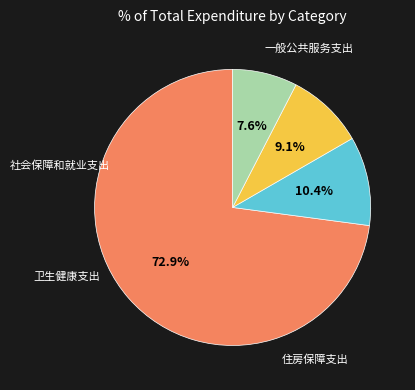

Does any single category account for the majority?

Yes